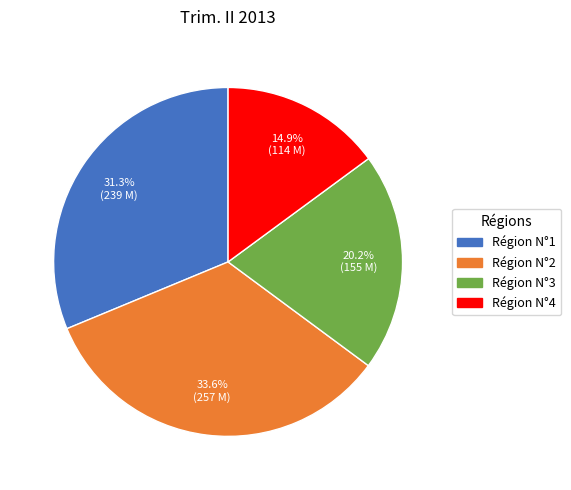

To the nearest percent, what percentage of the pie is Région N°1?

31%